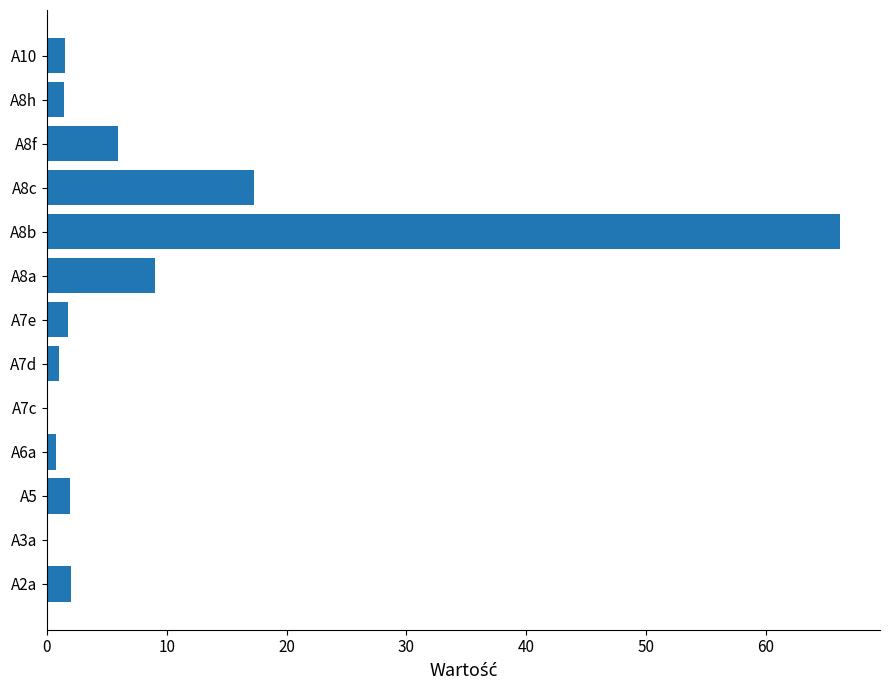

What is the greatest value displayed?

66.2